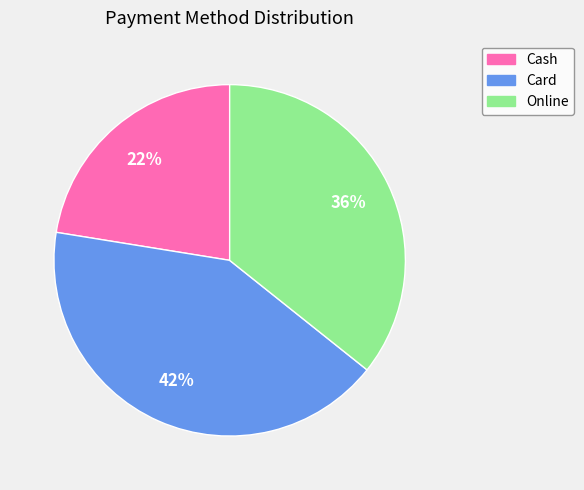

How many segments does this pie chart have?

3